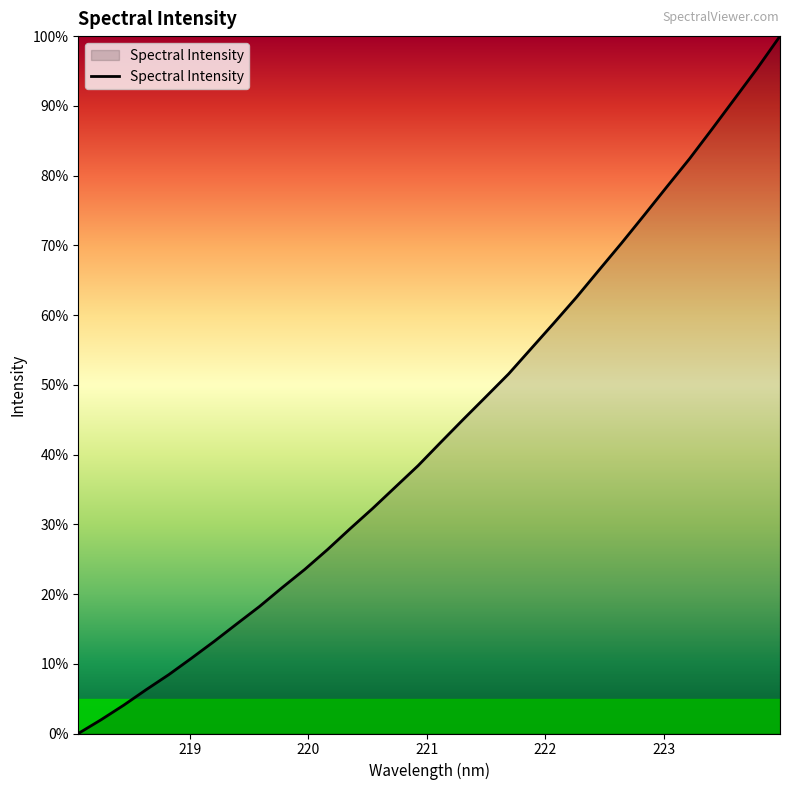

Does the chart display data point markers on the line(s)?

No